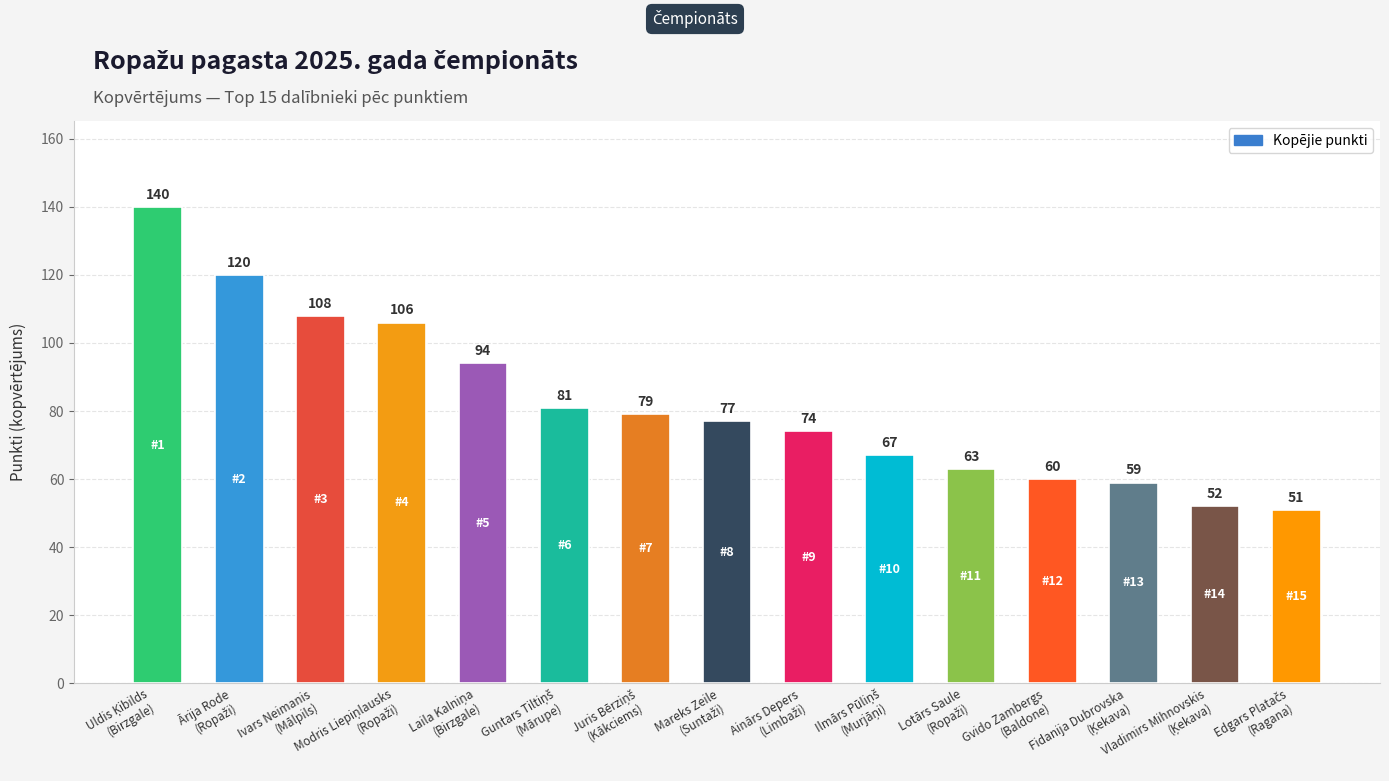

What is the maximum value shown in the chart?

140